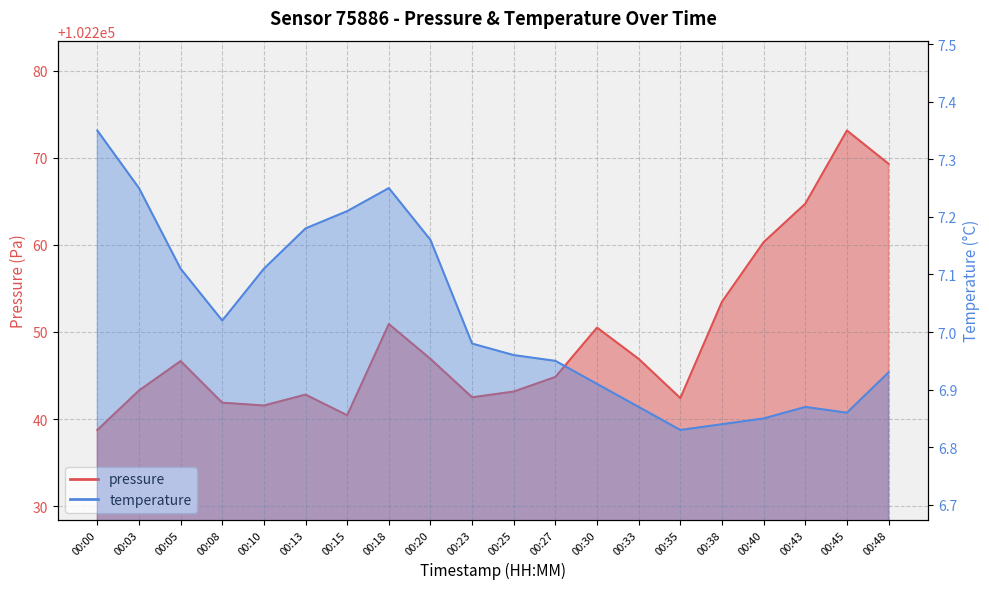

At which category does the chart reach its peak across all series?

00:45